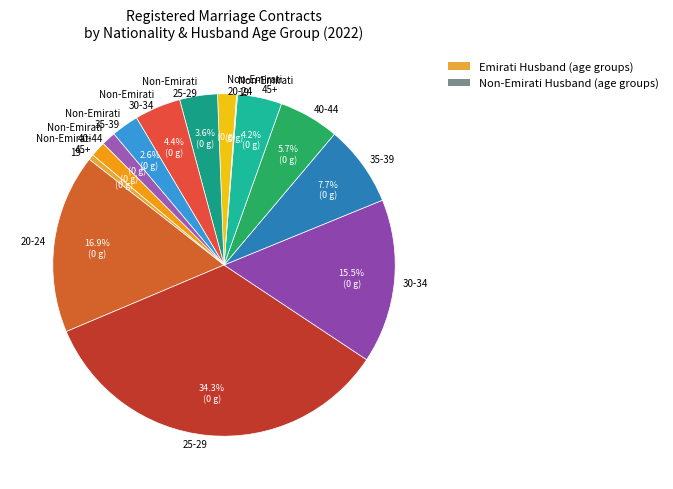

Which slice is the largest?

25-29